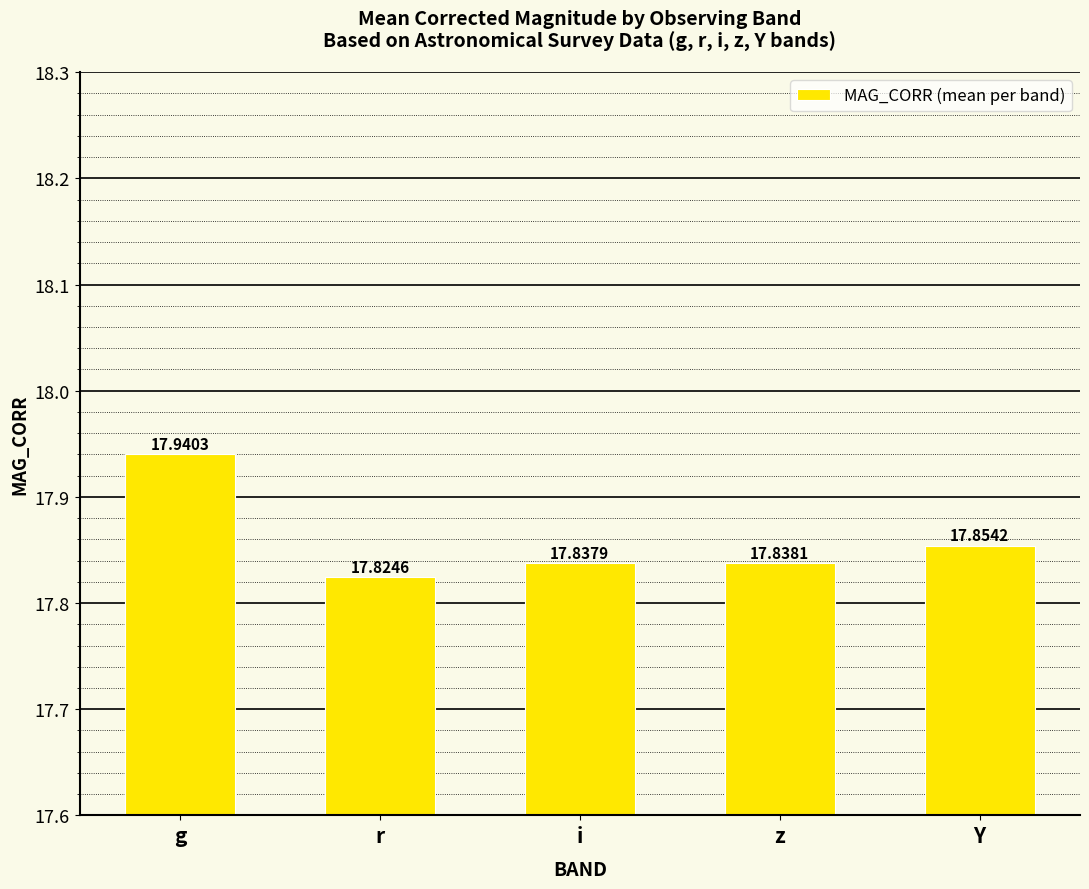

Rank the categories by value from highest to lowest.

g, Y, z, i, r